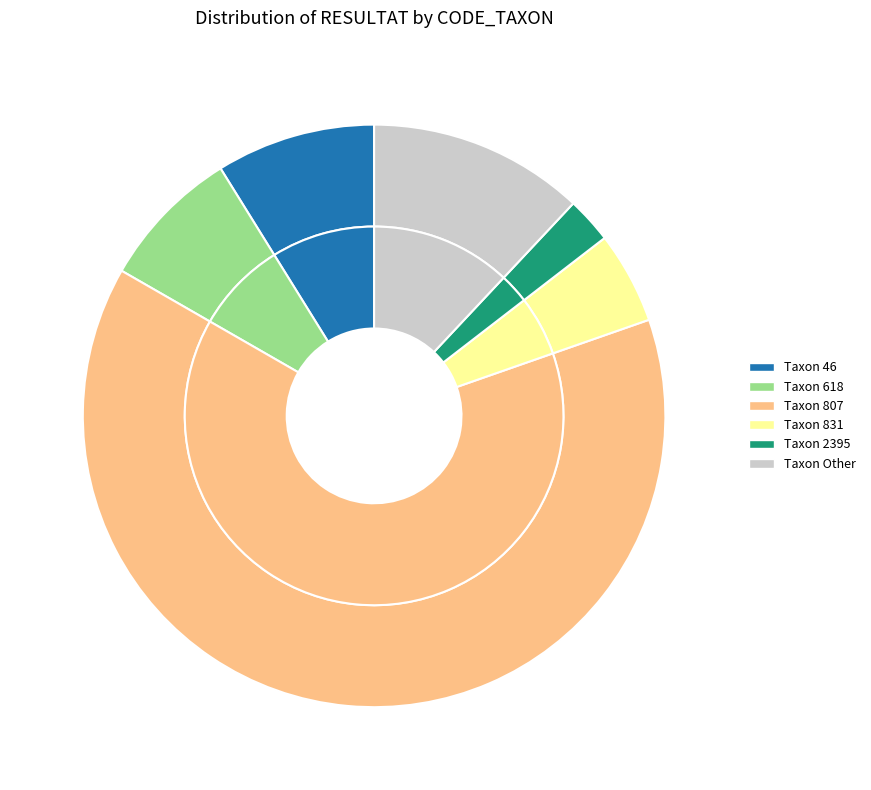

Which category accounts for the majority?

807